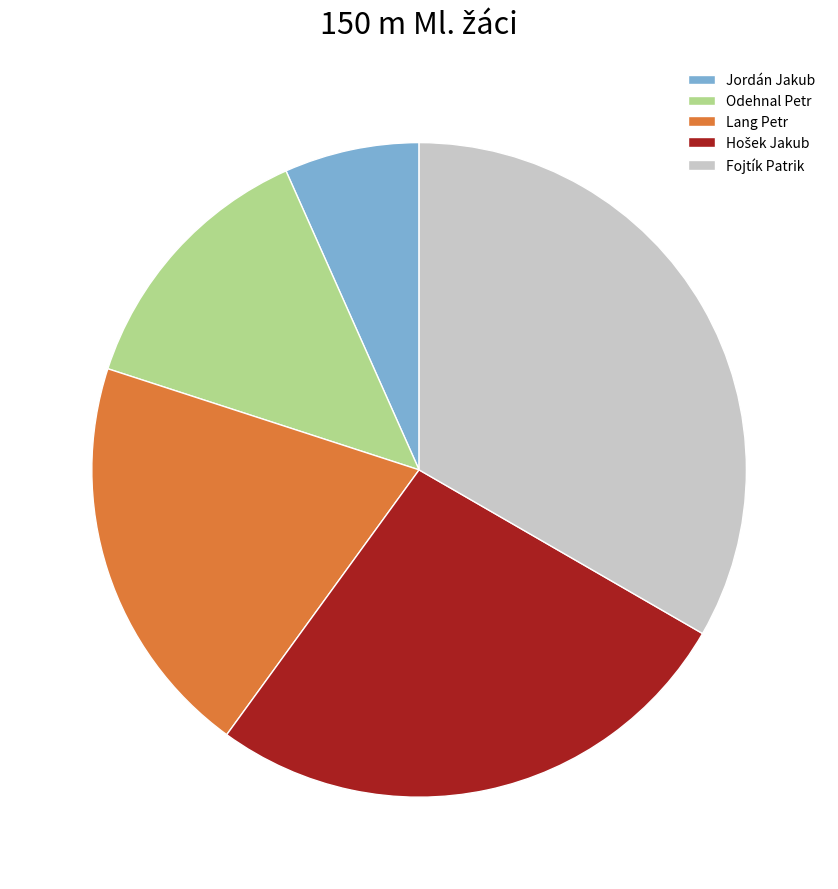

Which category has the biggest portion of the pie?

Fojtík Patrik